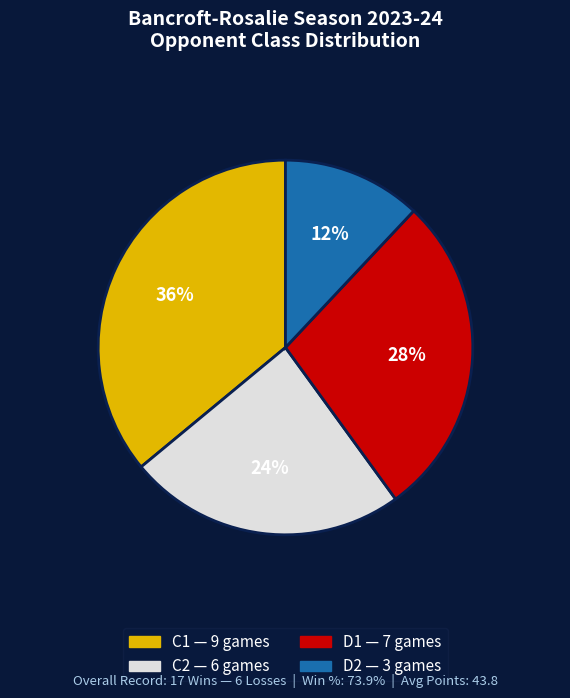

Is there a majority slice in this chart?

No